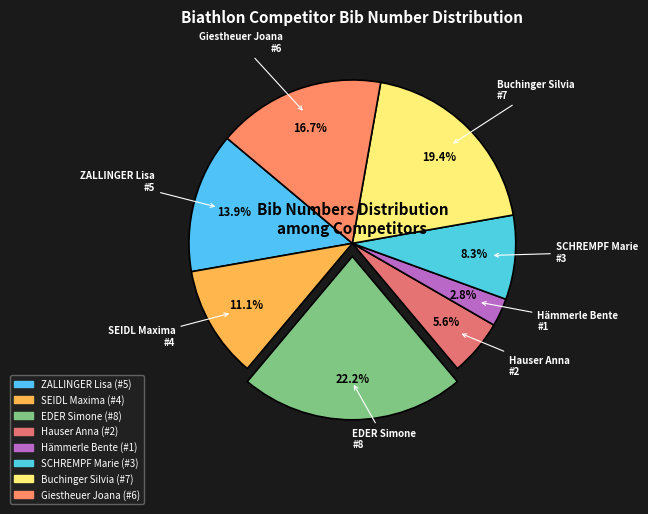

What is the largest slice in the pie chart?

EDER Simone